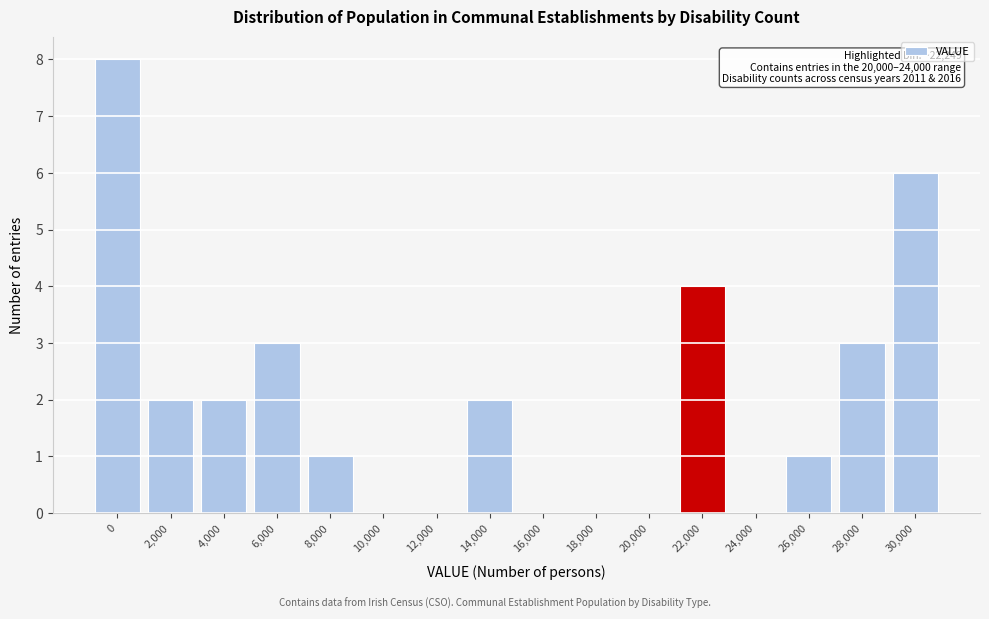

Reading right to left, transcribe all the data shown in this chart.

30,000=6	28,000=3	26,000=1	24,000=0	22,000=4	20,000=0	18,000=0	16,000=0	14,000=2	12,000=0	10,000=0	8,000=1	6,000=3	4,000=2	2,000=2	0=8